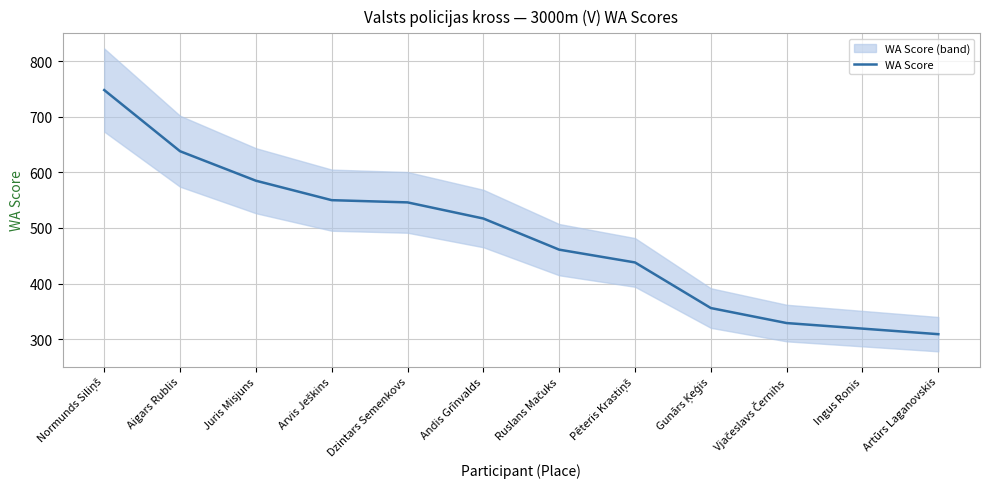

Reading right to left, transcribe all the data shown in this chart.

309	319	329	356	438	461	517	546	550	585	638	748